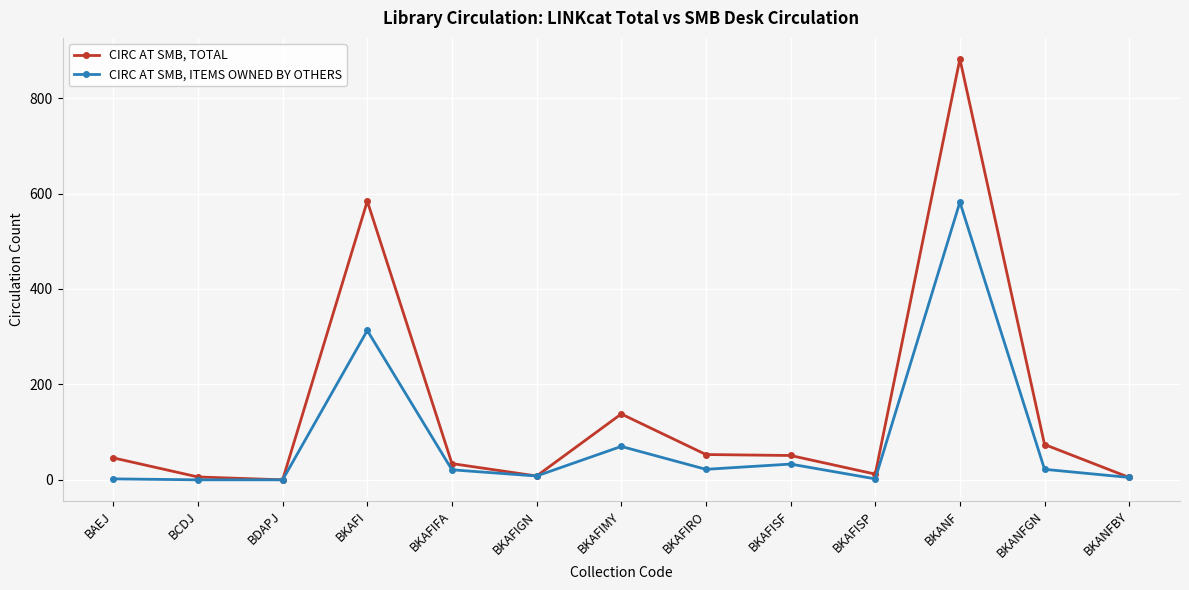

What is the label of the 4th point from the left?

BKAFI